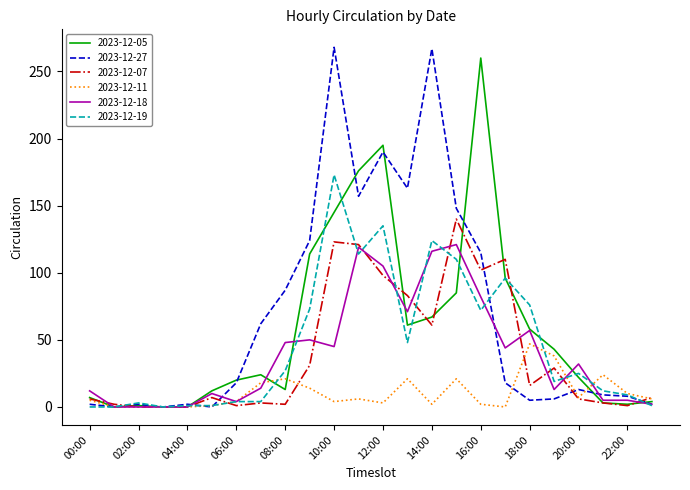

List the series in order of their peak value, lowest first.

2023-12-11, 2023-12-18, 2023-12-07, 2023-12-19, 2023-12-05, 2023-12-27